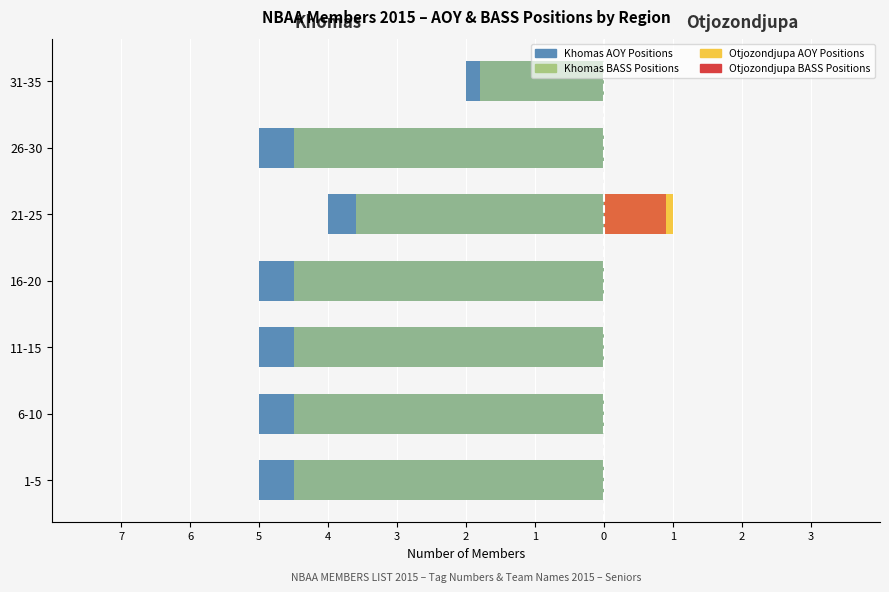

What is the average value of the Khomas BASS Positions series?

-4.0